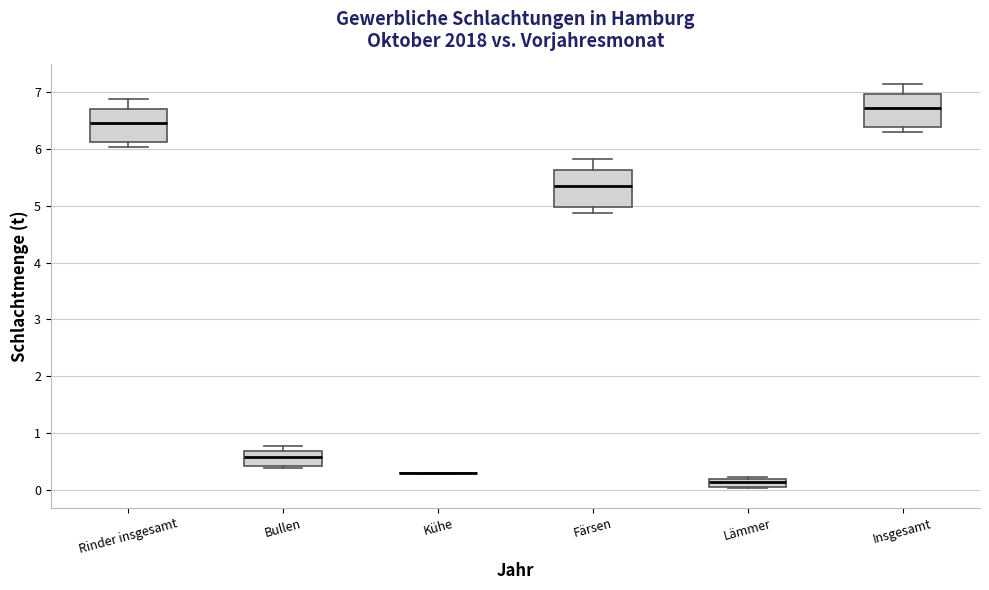

Where is the lower edge of the box for Färsen on the y-axis? The values are not printed on the chart, so give them approximately, as read against the axis.

5.0